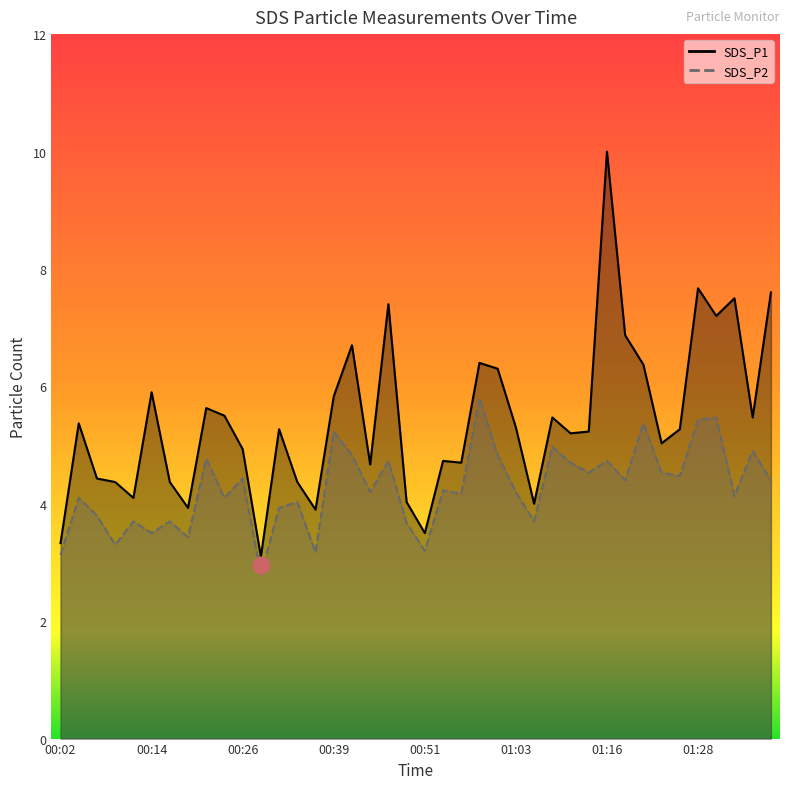

Reading left to right, list all the values displayed in this chart.

SDS_P1: 3.3	5.4	4.4	4.4	4.1	5.9	4.4	3.9	5.6	5.5	4.9	3.1	5.3	4.4	3.9	5.8	6.7	4.7	7.4	4.0	3.5	4.7	4.7	6.4	6.3	5.3	4.0	5.5	5.2	5.2	10.0	6.9	6.4	5.0	5.3	7.7	7.2	7.5	5.5	7.6
SDS_P2: 3.1	4.1	3.8	3.3	3.7	3.5	3.7	3.4	4.8	4.1	4.4	2.8	3.9	4.0	3.2	5.2	4.8	4.2	4.7	3.7	3.2	4.2	4.2	5.8	4.8	4.2	3.7	5.0	4.7	4.5	4.7	4.4	5.4	4.5	4.5	5.4	5.5	4.1	4.9	4.4